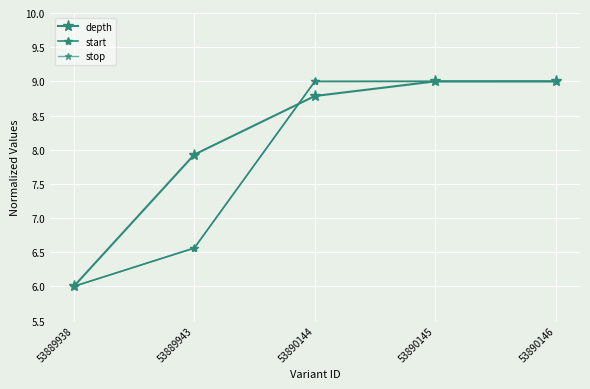

At which label does stop first exceed 8?

53890144